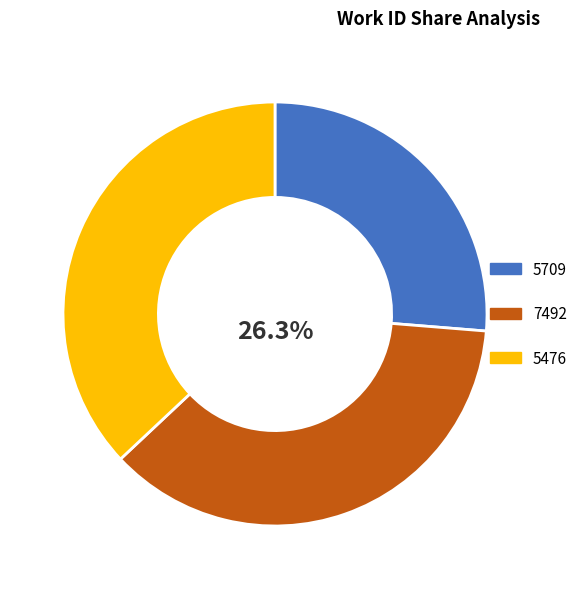

What percentage is NOT represented by 5476?

63.0%